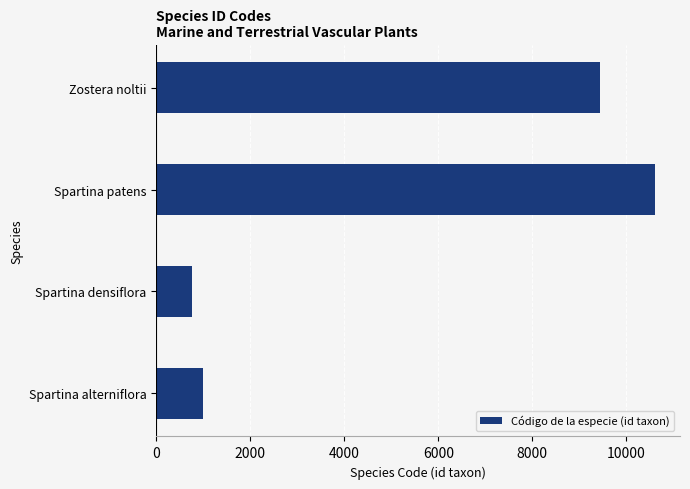

The value at Spartina alterniflora is 989. True or false?

True